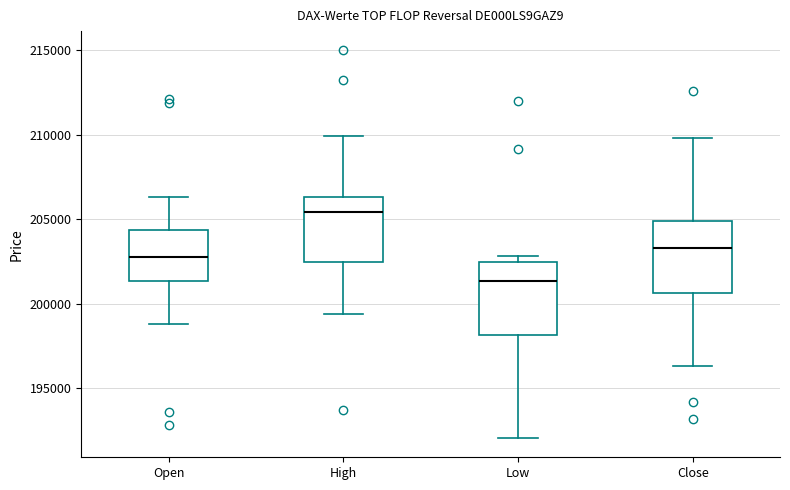

Reading left to right, transcribe this box plot: for each box, give where its median line is, the range the box spans, and where its two whiskers end, as read against the y-axis. The values are not printed on the chart, so give them approximately, as read against the axis.

Open: median 202500, box 201500 to 204500, whiskers 199000 to 206500
High: median 205500, box 202500 to 206500, whiskers 199500 to 210000
Low: median 201500, box 198000 to 202500, whiskers 192000 to 203000
Close: median 203500, box 200500 to 205000, whiskers 196500 to 210000